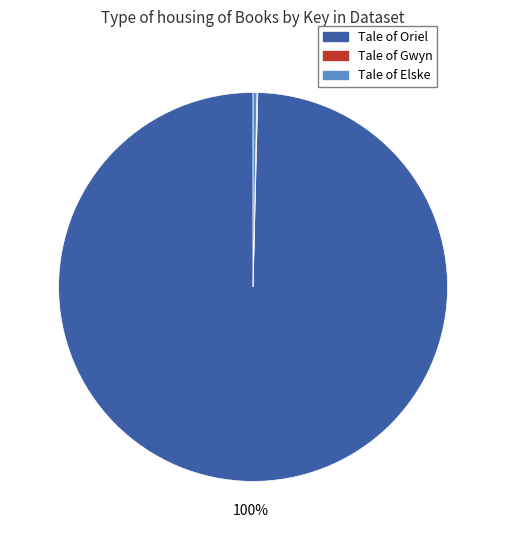

Does Tale of Oriel account for over 50% of the chart?

Yes